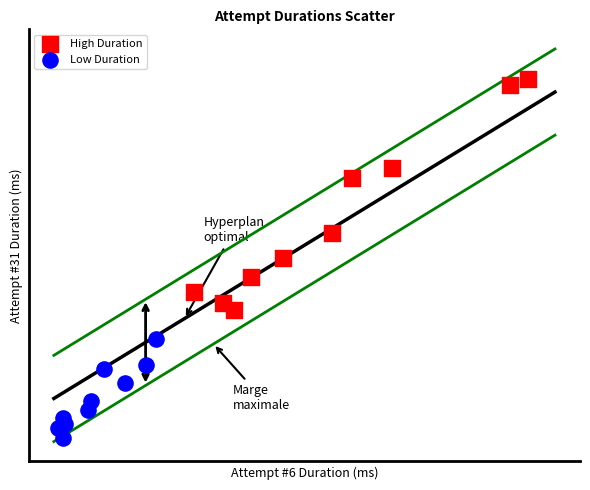

Which series contains the highest Y value?

High Duration